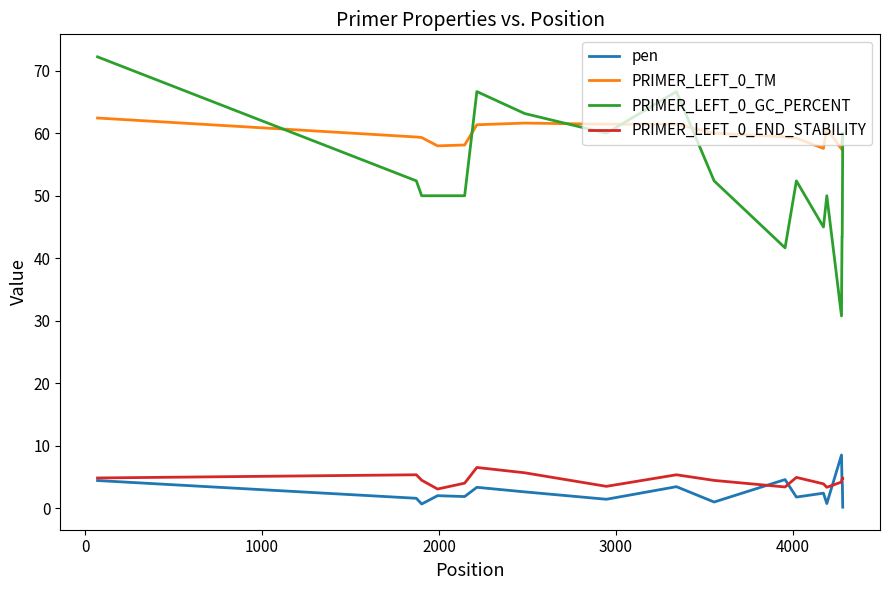

How many distinct data groups are displayed?

4